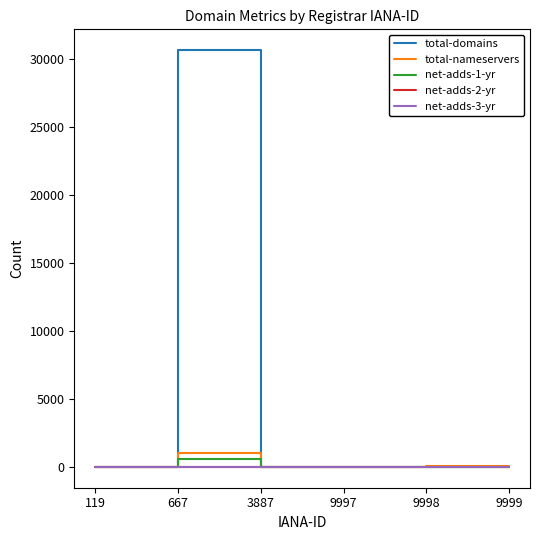

At which category is the sum across all series the highest?

667